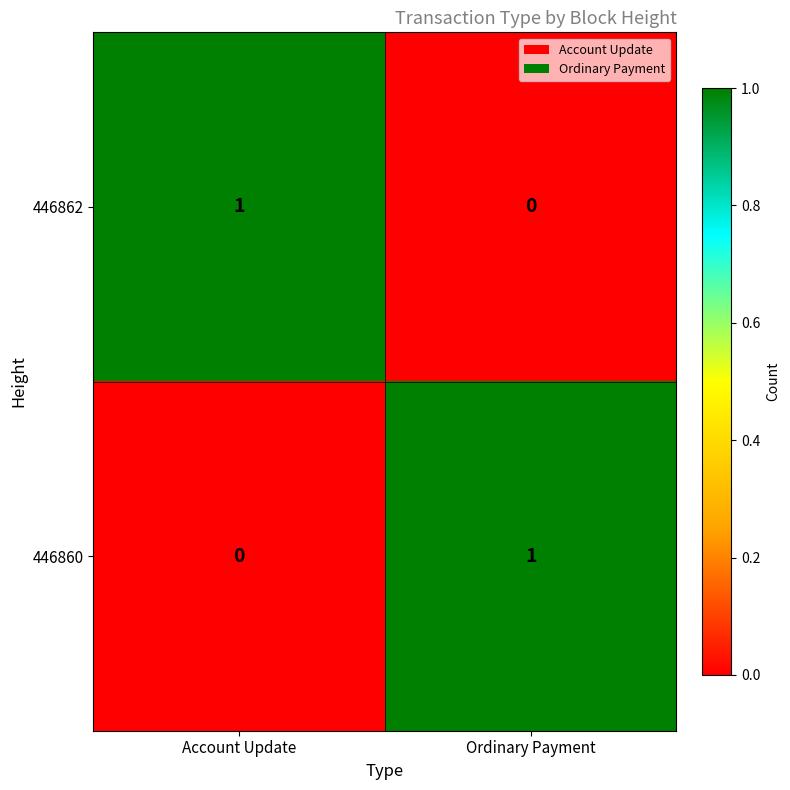

What is the spread (max minus min) of values at Account Update?

1